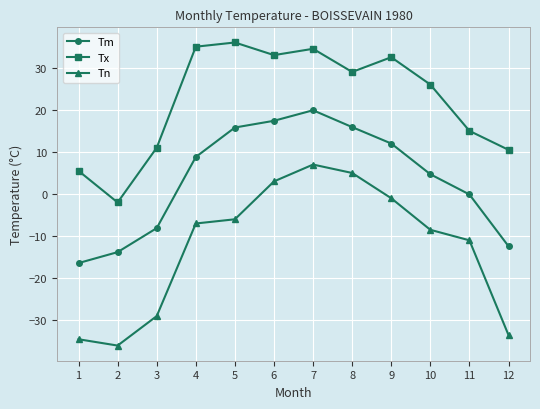

What is the approximate value of Tx at 4?

35.0